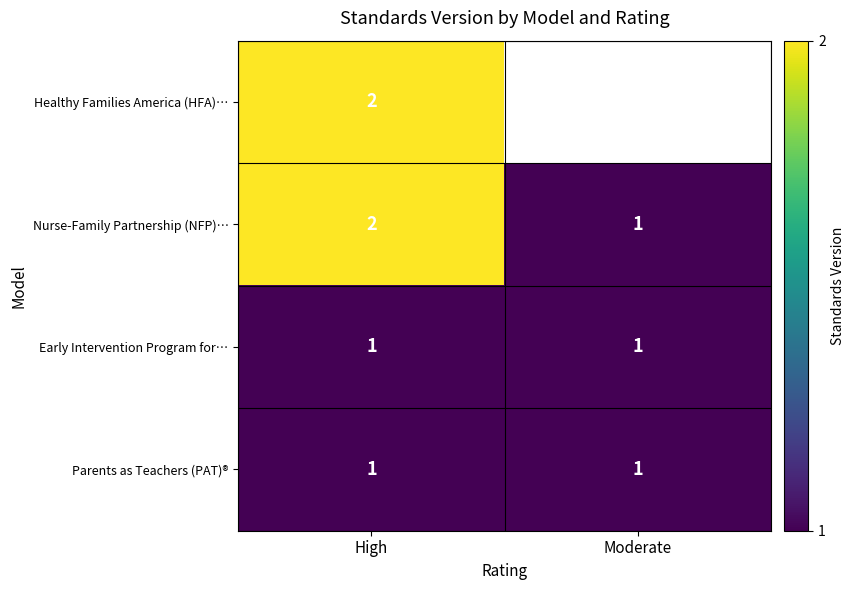

At which category is the sum across all series the highest?

High